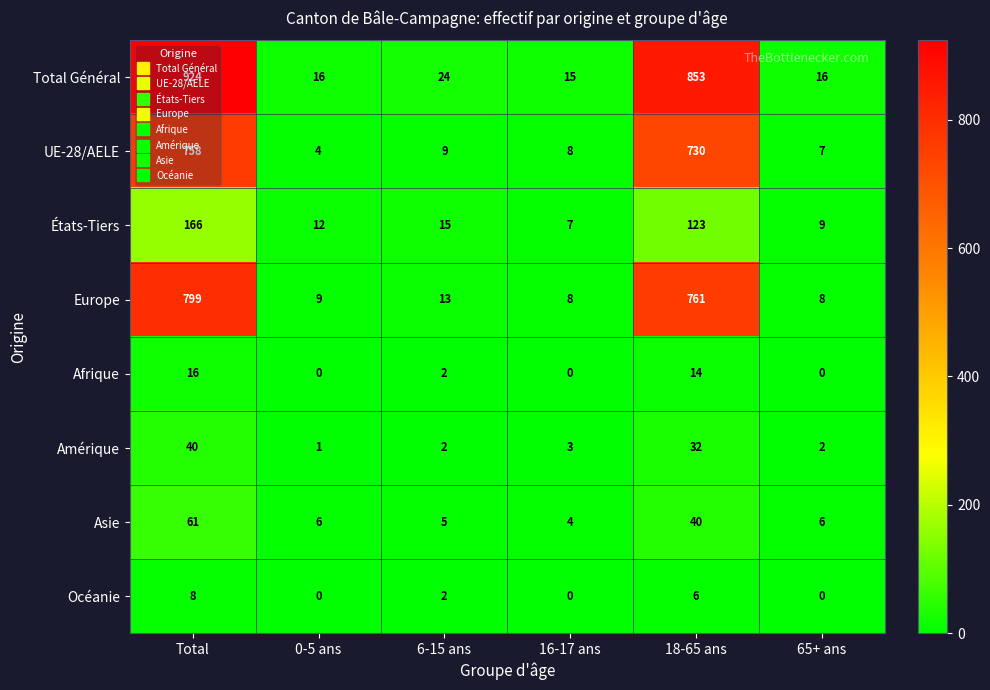

List the labels in order of UE-28/AELE value, smallest first.

0-5 ans, 65+ ans, 16-17 ans, 6-15 ans, 18-65 ans, Total